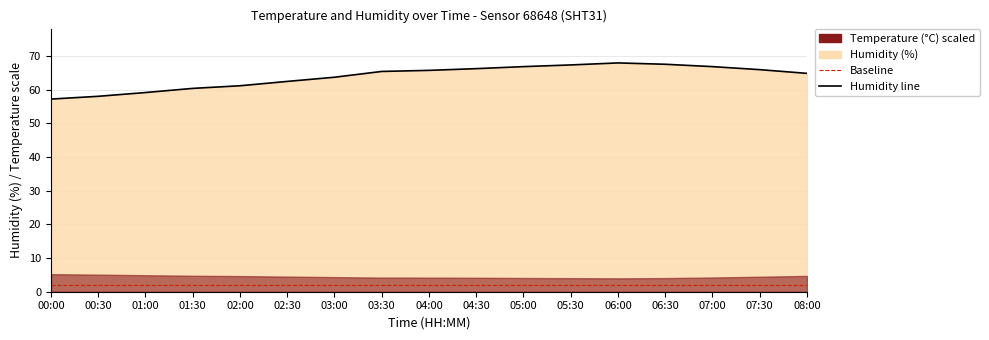

How many data points are above 65?

9